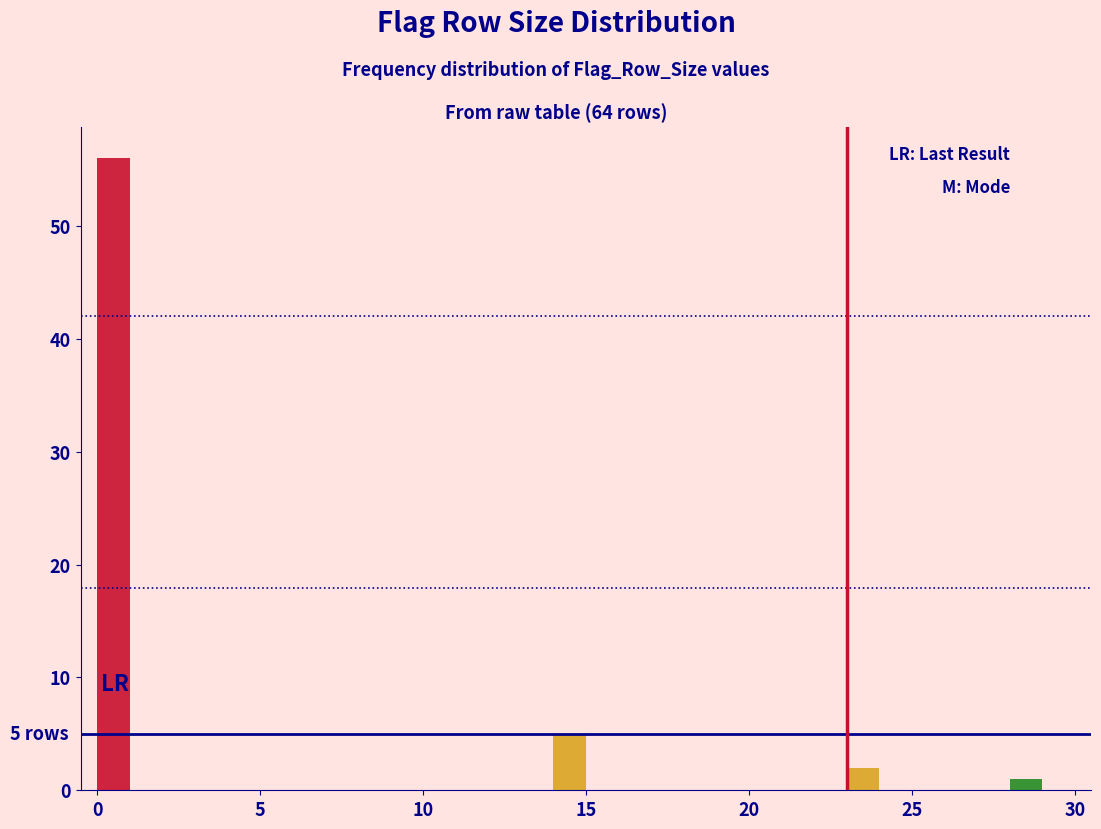

Around what value on the x-axis is the tallest bar? Give the approximate position of its centre, as read against the axis.

0.5